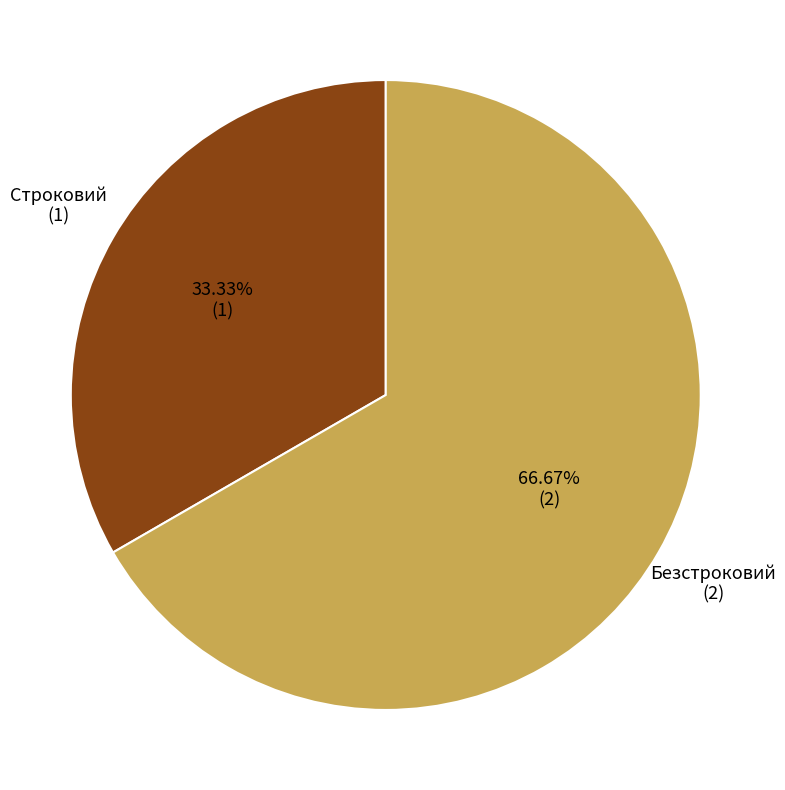

Is there any slice that represents more than half of the pie?

Yes